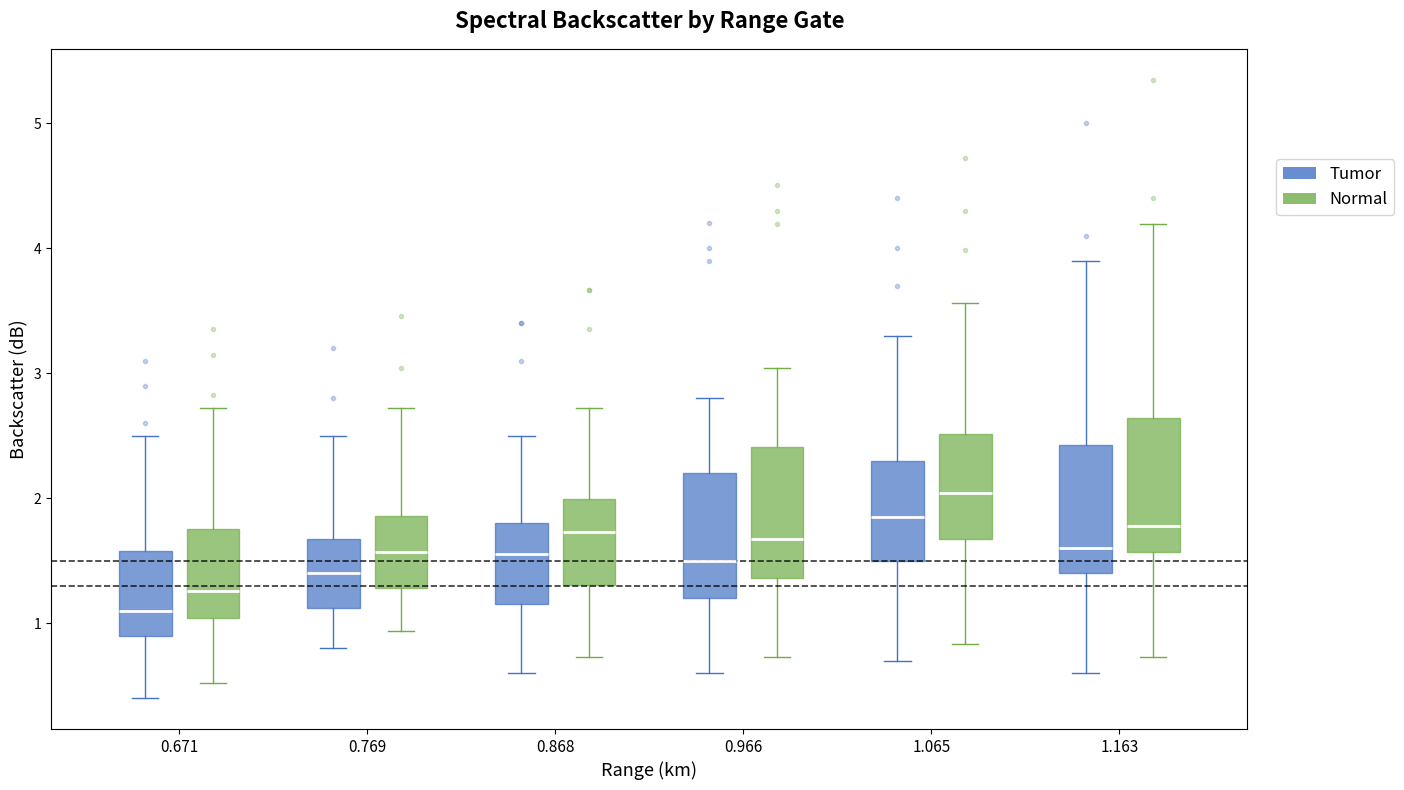

Reading left to right, transcribe this box plot: for each box, give where its median line is, the range the box spans, and where its two whiskers end, as read against the y-axis. The values are not printed on the chart, so give them approximately, as read against the axis.

0.671 (Tumor): median 1.1, box 0.9 to 1.6, whiskers 0.4 to 2.5
0.671 (Normal): median 1.3, box 1.0 to 1.8, whiskers 0.5 to 2.7
0.769 (Tumor): median 1.4, box 1.1 to 1.7, whiskers 0.8 to 2.5
0.769 (Normal): median 1.6, box 1.3 to 1.9, whiskers 0.9 to 2.7
0.868 (Tumor): median 1.6, box 1.2 to 1.8, whiskers 0.6 to 2.5
0.868 (Normal): median 1.7, box 1.3 to 2.0, whiskers 0.7 to 2.7
0.966 (Tumor): median 1.5, box 1.2 to 2.2, whiskers 0.6 to 2.8
0.966 (Normal): median 1.7, box 1.4 to 2.4, whiskers 0.7 to 3.0
1.065 (Tumor): median 1.9, box 1.5 to 2.3, whiskers 0.7 to 3.3
1.065 (Normal): median 2.0, box 1.7 to 2.5, whiskers 0.8 to 3.6
1.163 (Tumor): median 1.6, box 1.4 to 2.4, whiskers 0.6 to 3.9
1.163 (Normal): median 1.8, box 1.6 to 2.6, whiskers 0.7 to 4.2